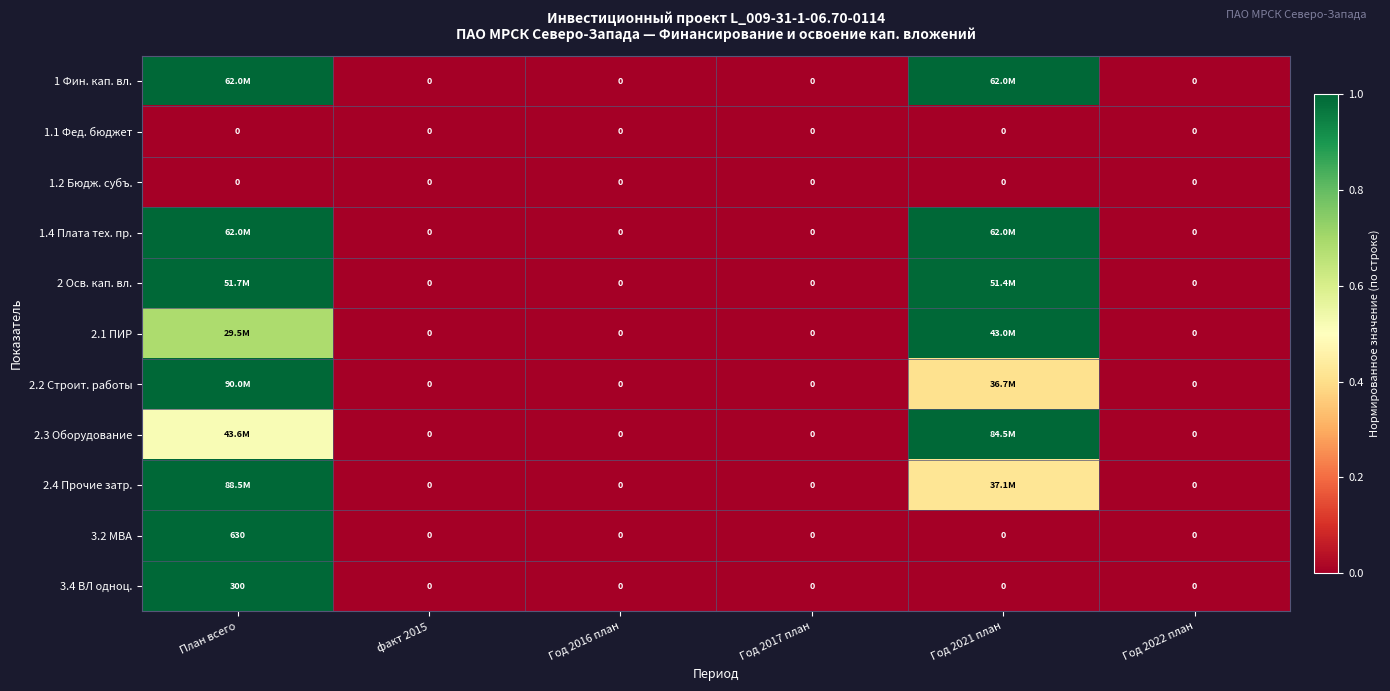

Count the number of data series in this chart.

11